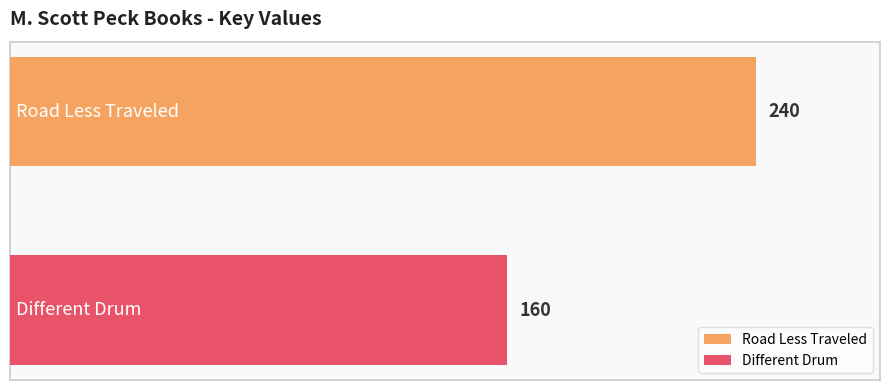

Which series has the largest range (max minus min)?

Road Less Traveled